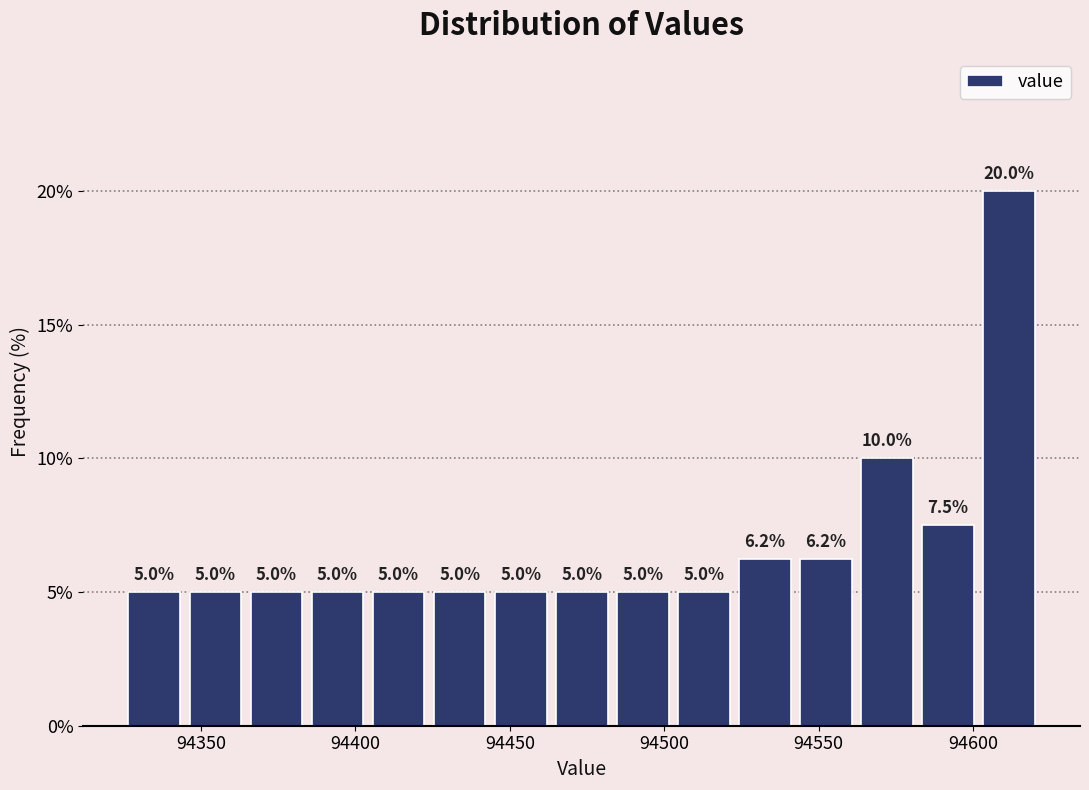

Around what value on the x-axis is the tallest bar? Give the approximate position of its centre, as read against the axis.

94610